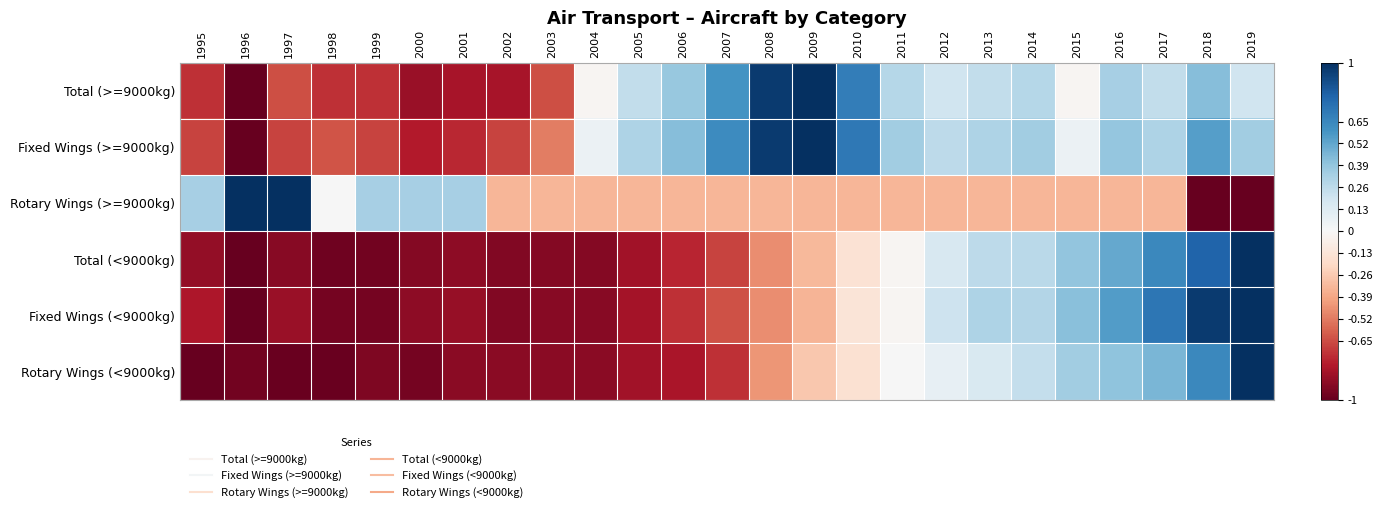

What is the total value across all series at 2003?

-4.2